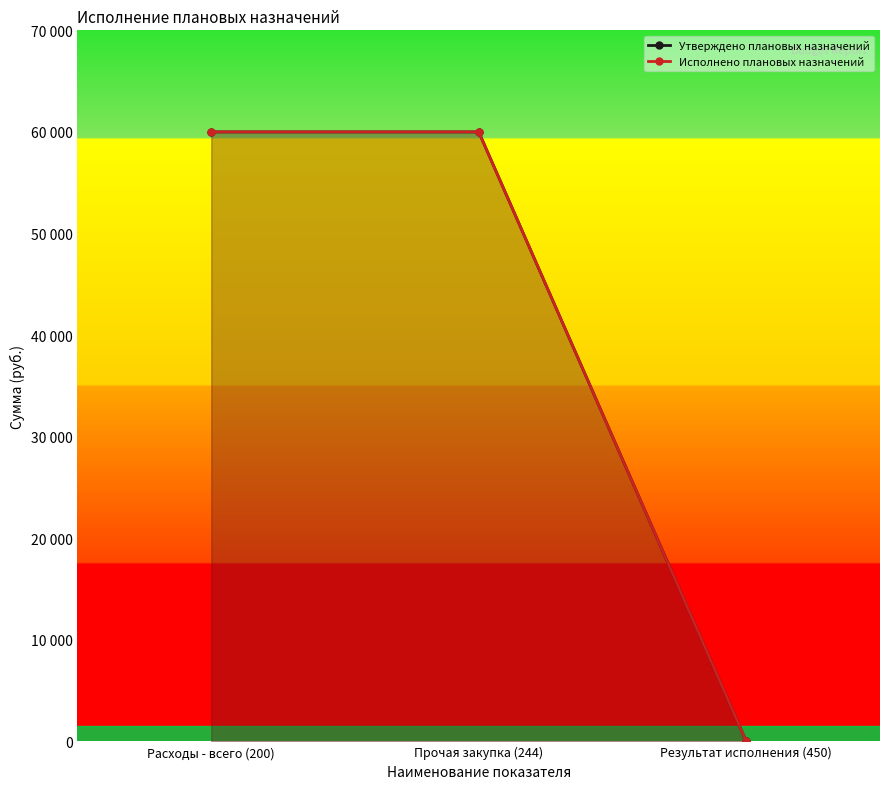

How many lines are shown in the chart?

2